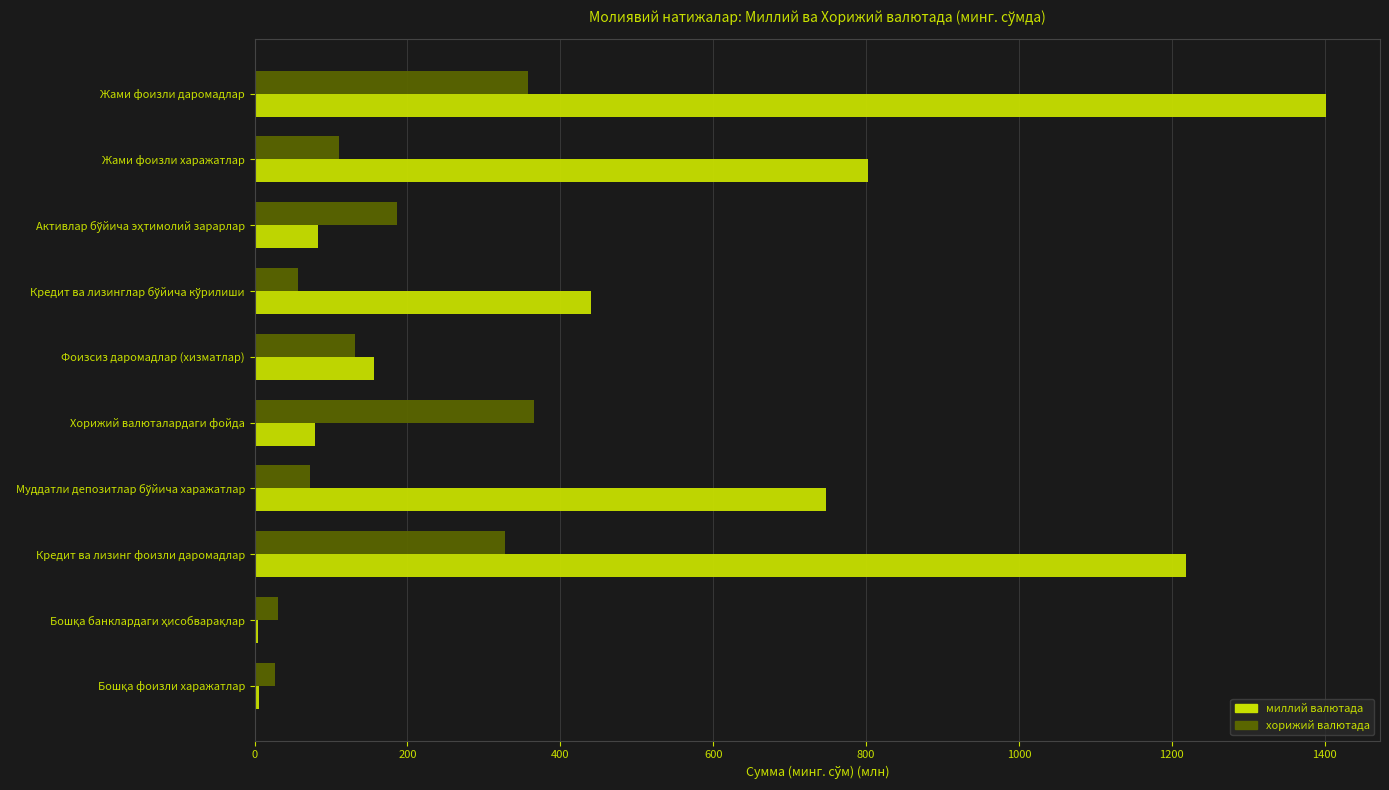

What are all the series names shown in the legend?

миллий валютада, хорижий валютада